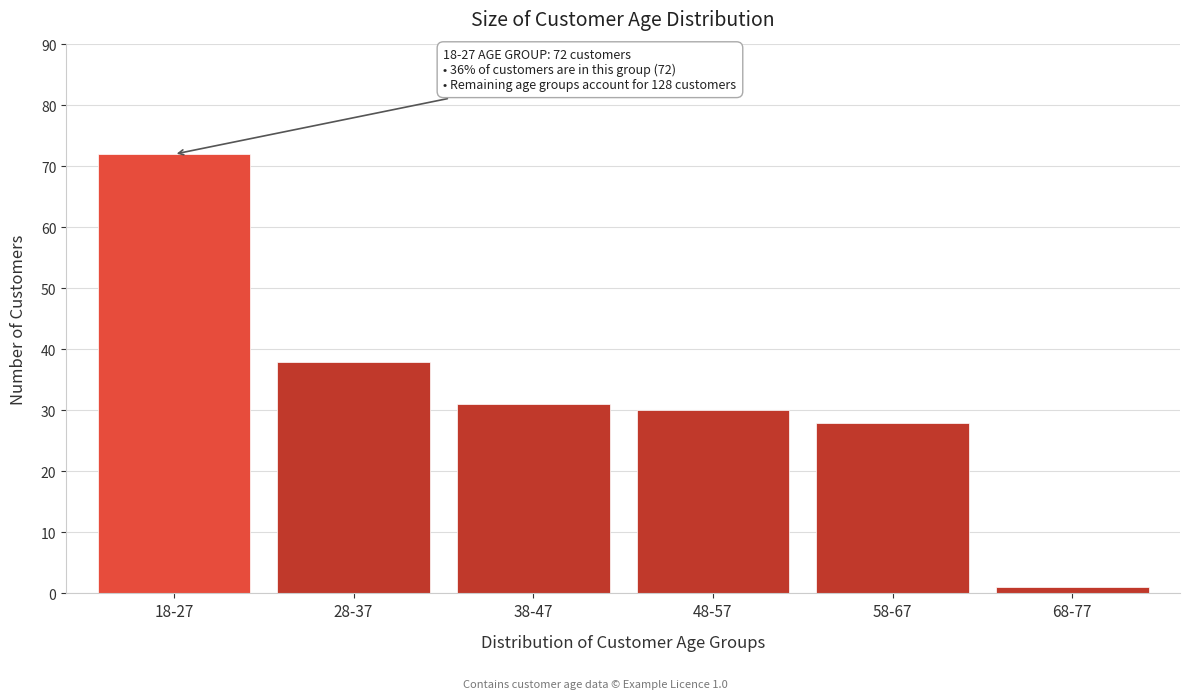

Reading right to left, extract all data points from this chart.

68-77=1	58-67=28	48-57=30	38-47=31	28-37=38	18-27=72